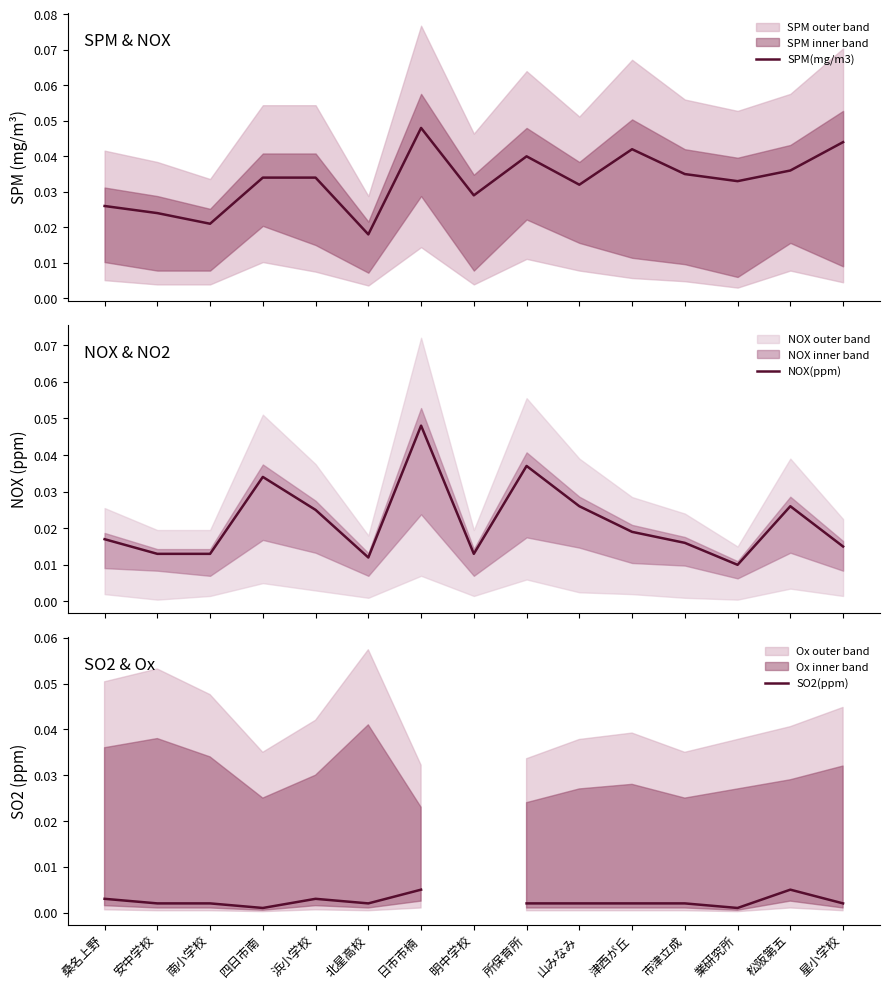

What position from the left is 星小学校?

15